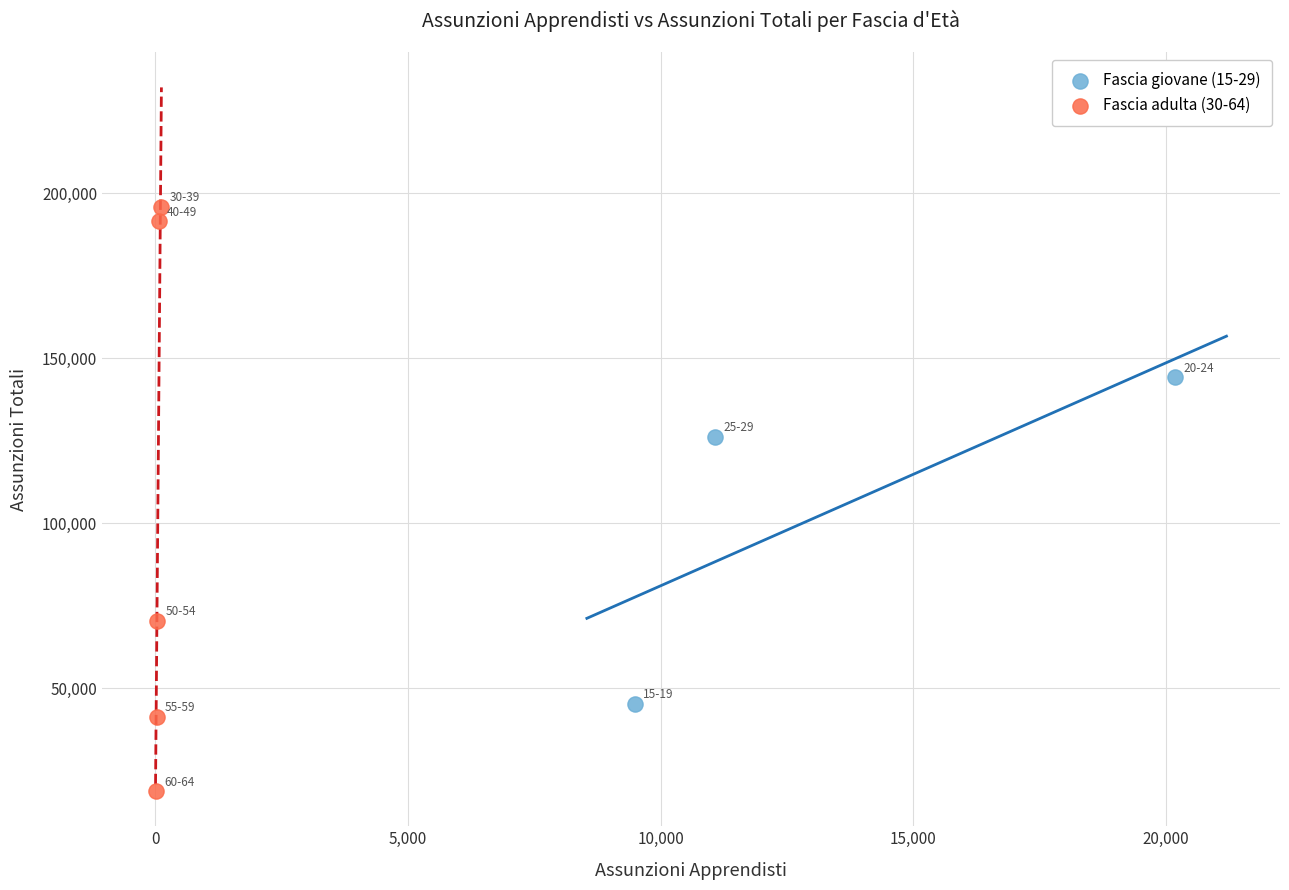

Which series contains the highest Y value?

Fascia adulta (30-64)